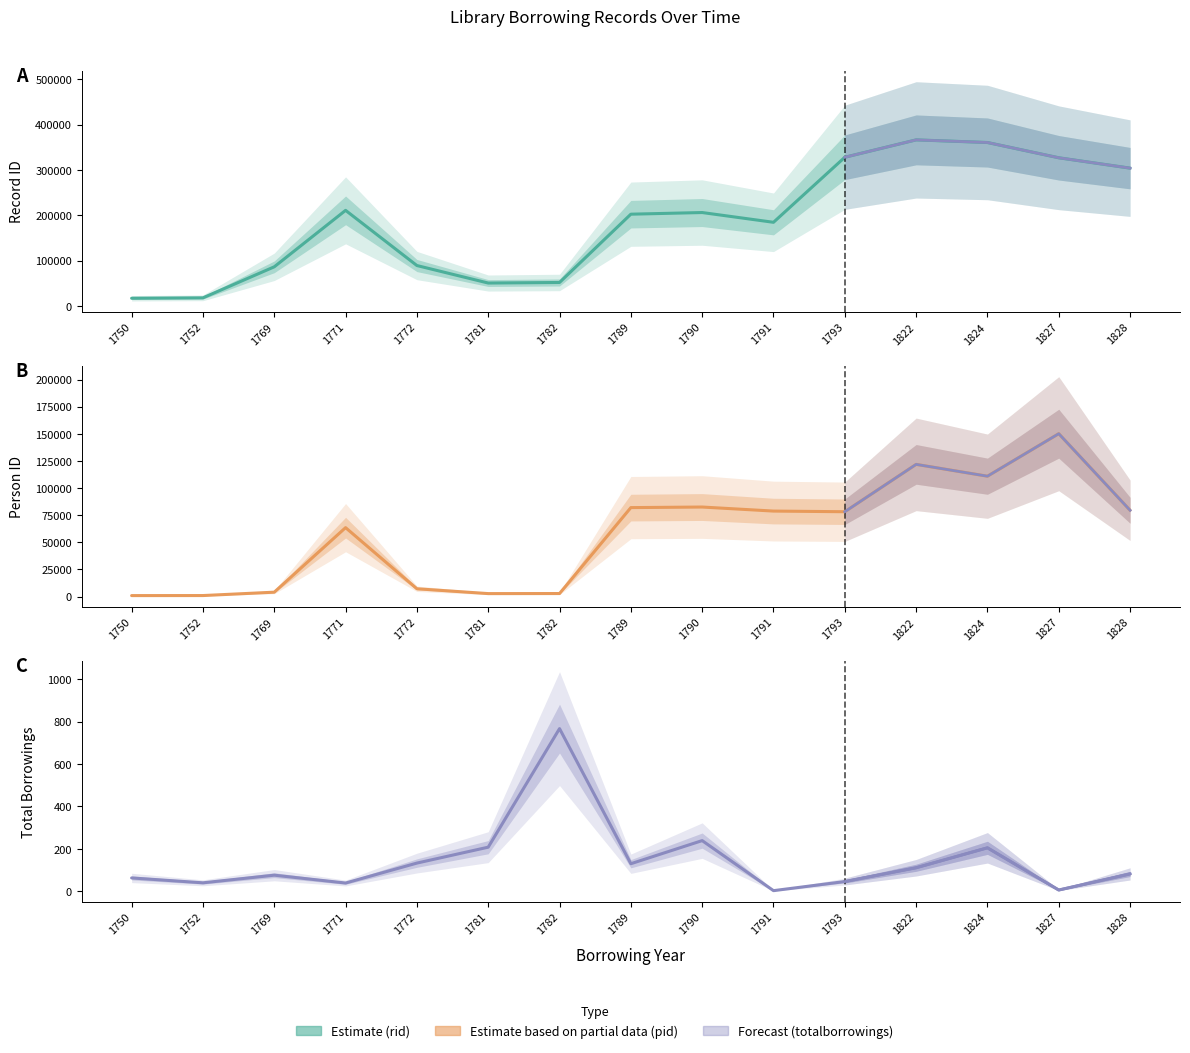

True or false: rid and Borrower 1 totalborrowings cross at least once.

False